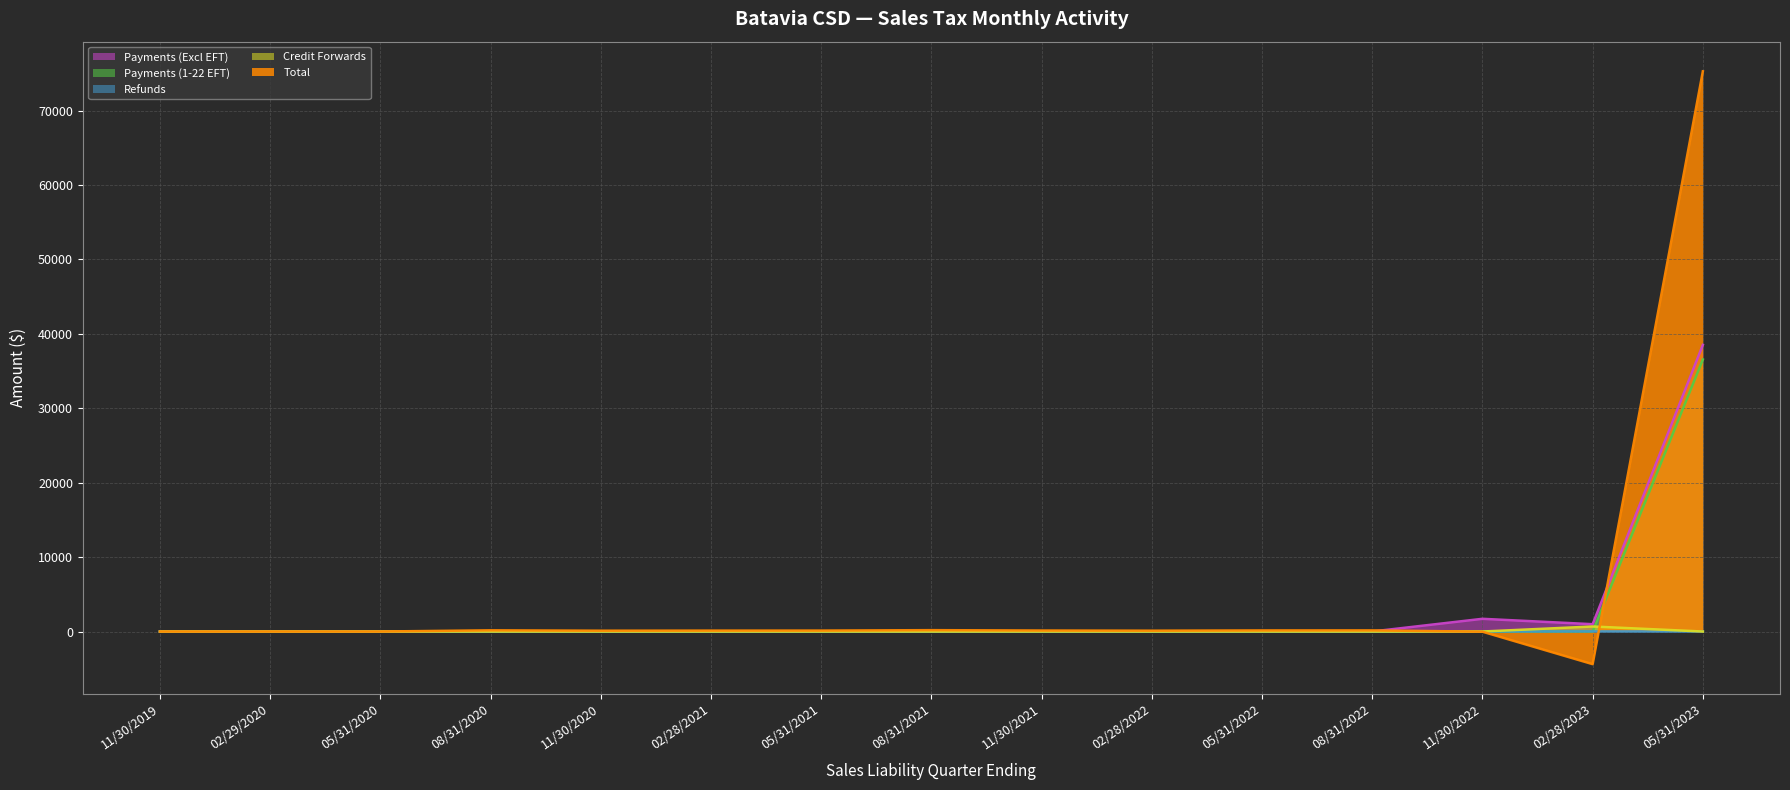

Reading left to right, list all the values displayed in this chart.

Payments (Excl EFT): 11/30/2019=0.0	02/29/2020=0.1	05/31/2020=0.1	08/31/2020=0.0	11/30/2020=0.1	02/28/2021=0.4	05/31/2021=0.2	08/31/2021=0.3	11/30/2021=0.4	02/28/2022=1.2	05/31/2022=1.7	08/31/2022=3.2	11/30/2022=1709.0	02/28/2023=984.5	05/31/2023=38524.4
Payments (1-22 EFT): 11/30/2019=0.0	02/29/2020=0.0	05/31/2020=0.0	08/31/2020=0.0	11/30/2020=0.0	02/28/2021=0.0	05/31/2021=0.0	08/31/2021=0.0	11/30/2021=0.0	02/28/2022=0.0	05/31/2022=0.0	08/31/2022=0.0	11/30/2022=0.0	02/28/2023=0.9	05/31/2023=36561.1
Refunds: 11/30/2019=0.0	02/29/2020=0.0	05/31/2020=0.0	08/31/2020=0.0	11/30/2020=0.0	02/28/2021=0.0	05/31/2021=0.8	08/31/2021=0.7	11/30/2021=0.3	02/28/2022=0.4	05/31/2022=3.2	08/31/2022=0.2	11/30/2022=1.6	02/28/2023=16.3	05/31/2023=2.7
Credit Forwards: 11/30/2019=0.0	02/29/2020=0.0	05/31/2020=0.0	08/31/2020=0.0	11/30/2020=0.1	02/28/2021=0.2	05/31/2021=0.0	08/31/2021=0.0	11/30/2021=0.0	02/28/2022=0.0	05/31/2022=0.1	08/31/2022=0.0	11/30/2022=0.8	02/28/2023=675.4	05/31/2023=0.0
Total: 11/30/2019=-0.6	02/29/2020=-0.4	05/31/2020=0.1	08/31/2020=163.3	11/30/2020=110.0	02/28/2021=123.4	05/31/2021=127.6	08/31/2021=184.3	11/30/2021=135.0	02/28/2022=113.1	05/31/2022=147.9	08/31/2022=152.1	11/30/2022=-22.3	02/28/2023=-4387.2	05/31/2023=75292.0